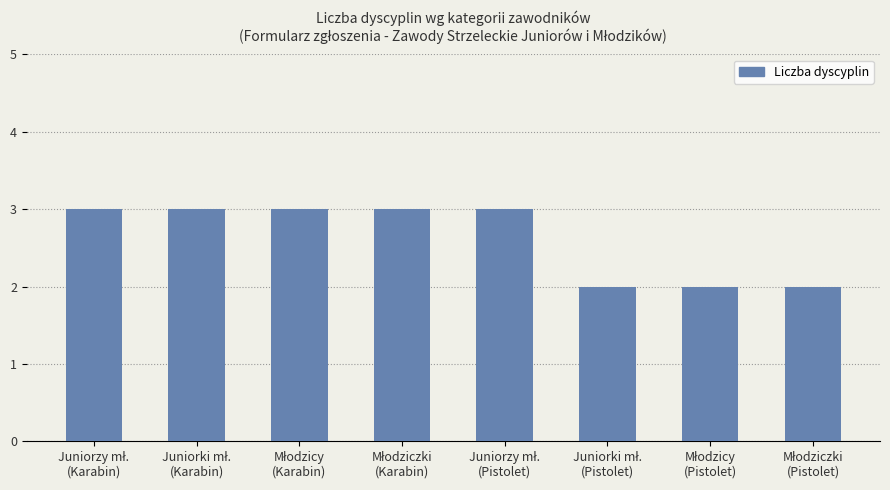

Count the number of data series in this chart.

1